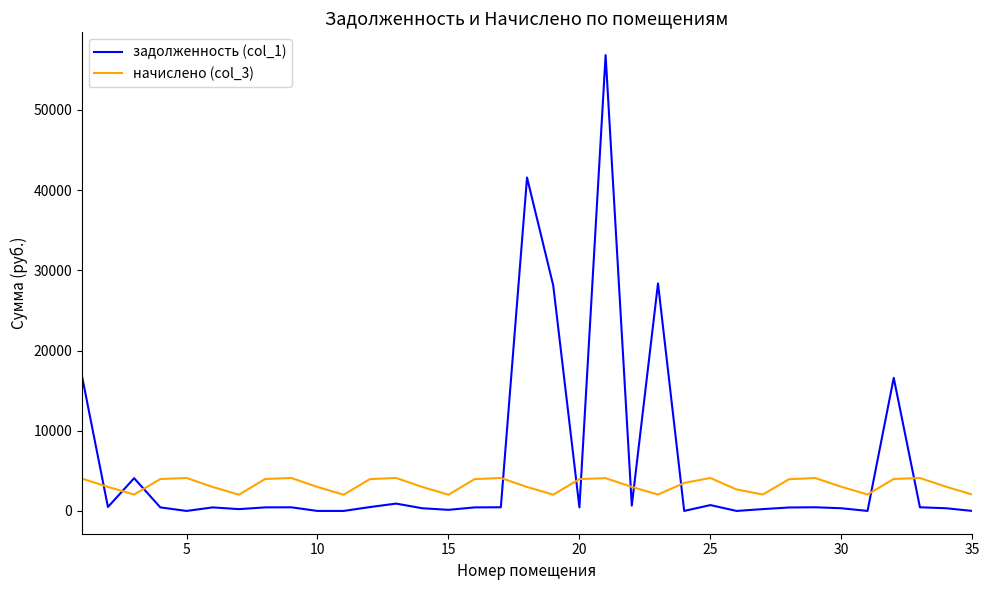

True or false: задолженность (col_1) and начислено (col_3) cross at least once.

True